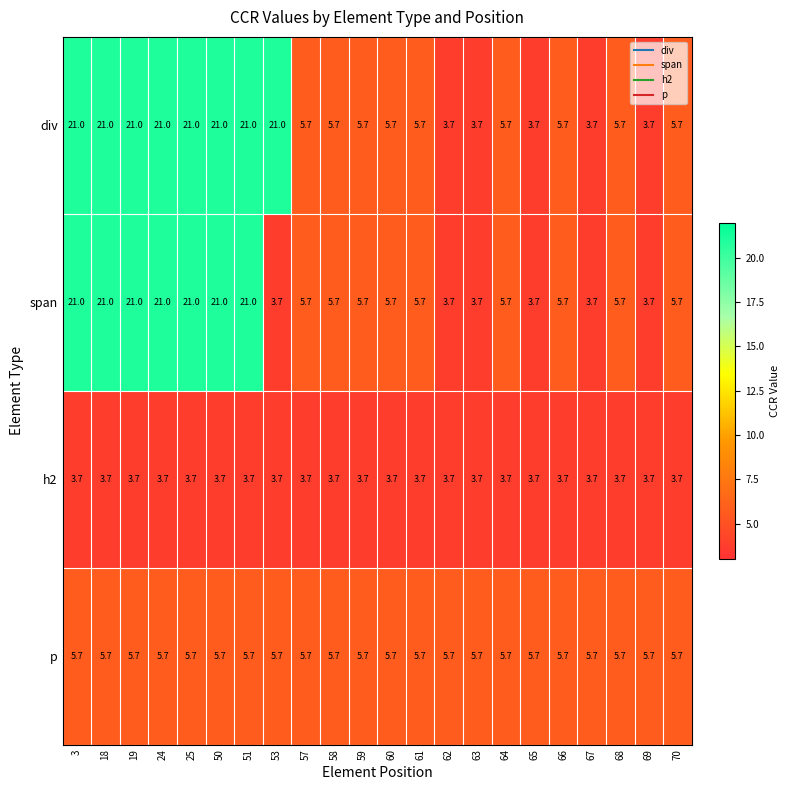

What is the difference between the second highest and minimum values in the span series?

17.3